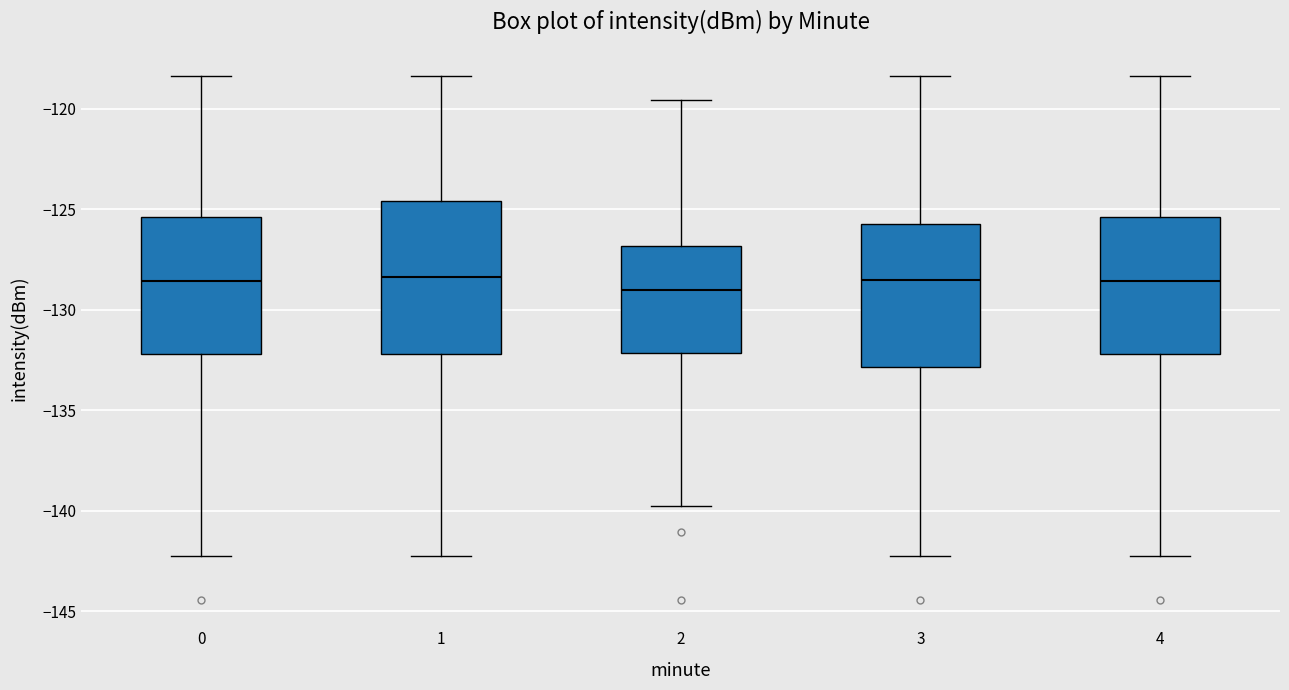

Where does the lower whisker of the box at x = 3 end on the y-axis? The values are not printed on the chart, so give them approximately, as read against the axis.

-142.5